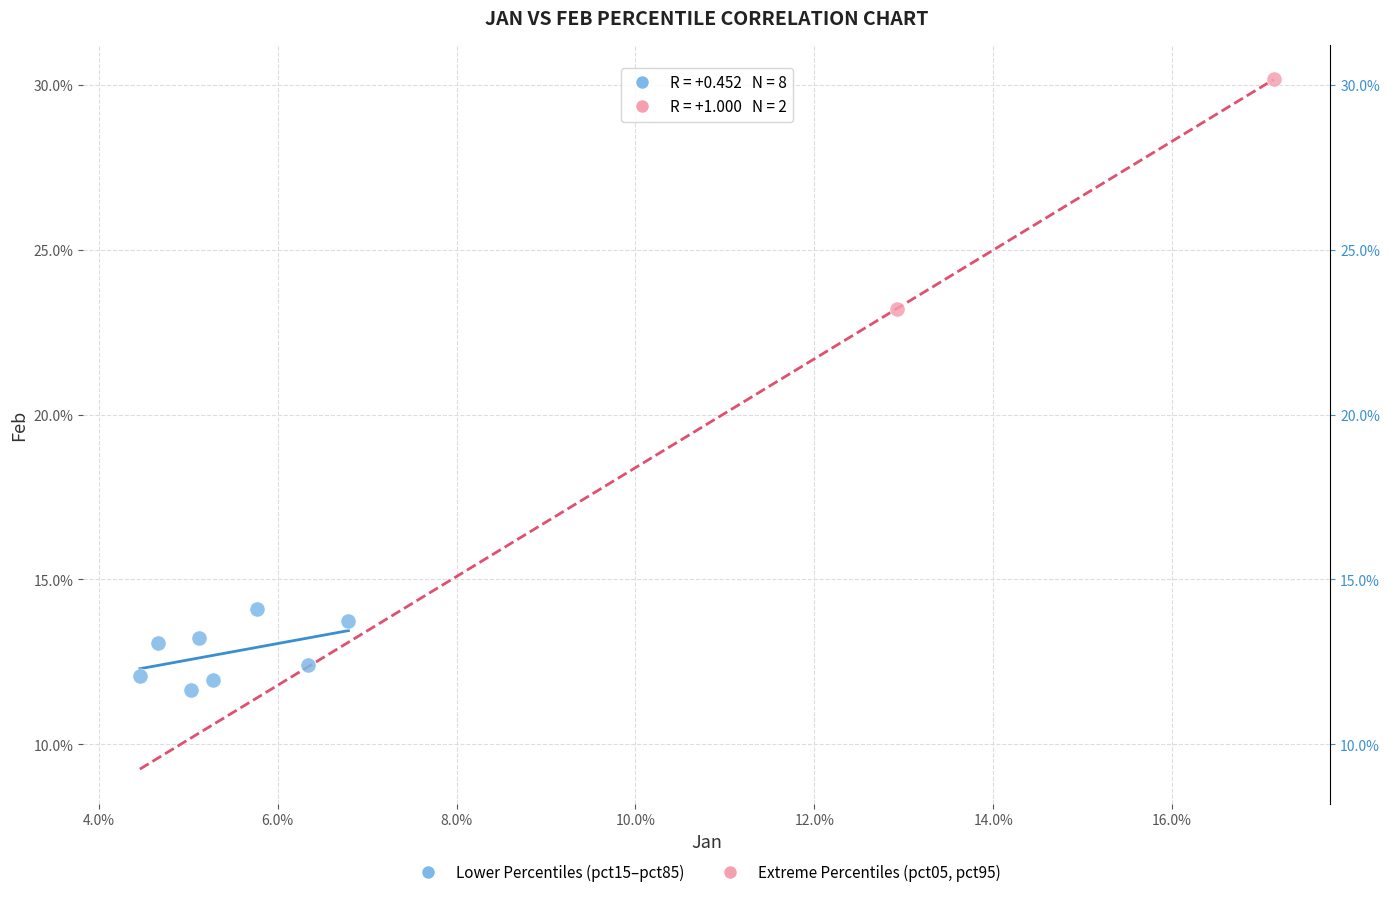

What are all the series names shown in the legend?

Lower Percentiles (pct15–pct85), Extreme Percentiles (pct05, pct95)